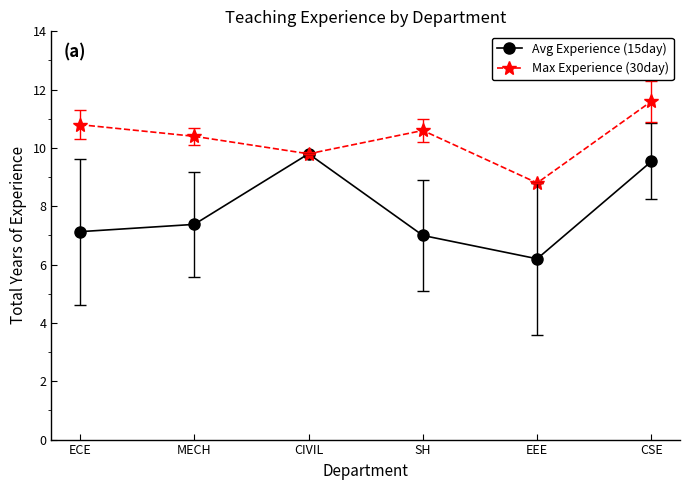

The value of Max Experience (30day) at EEE is 12.2. True or false?

False